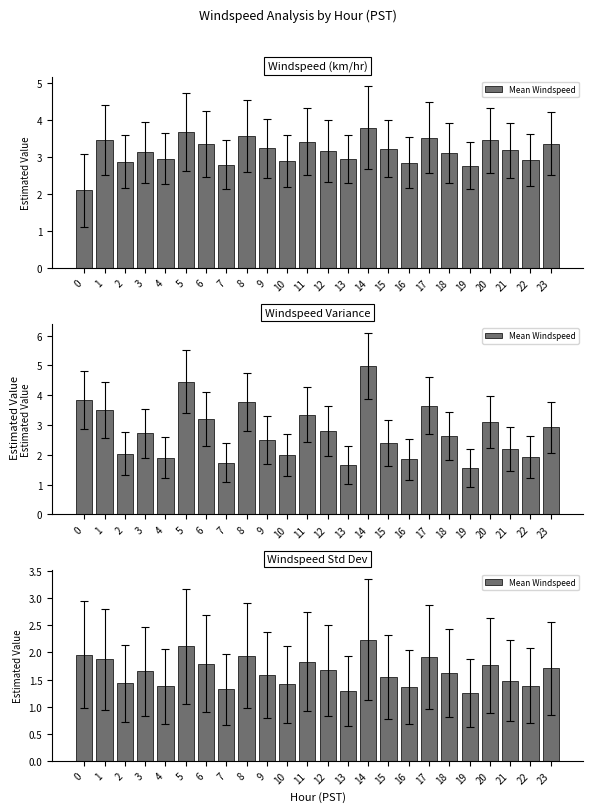

Which label corresponds to the largest value in the chart?

14